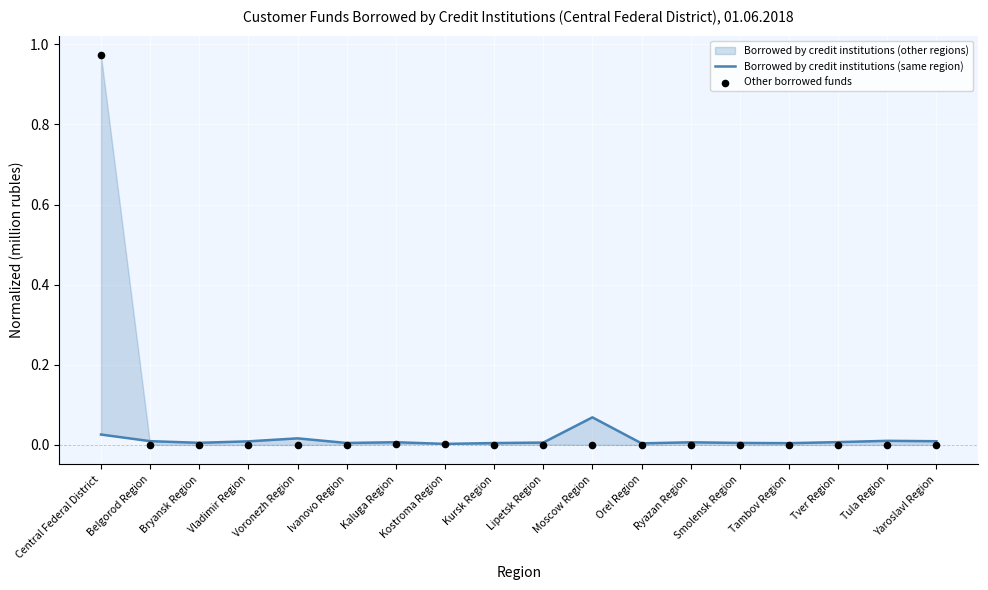

At which category is the sum across all series the highest?

Central Federal District